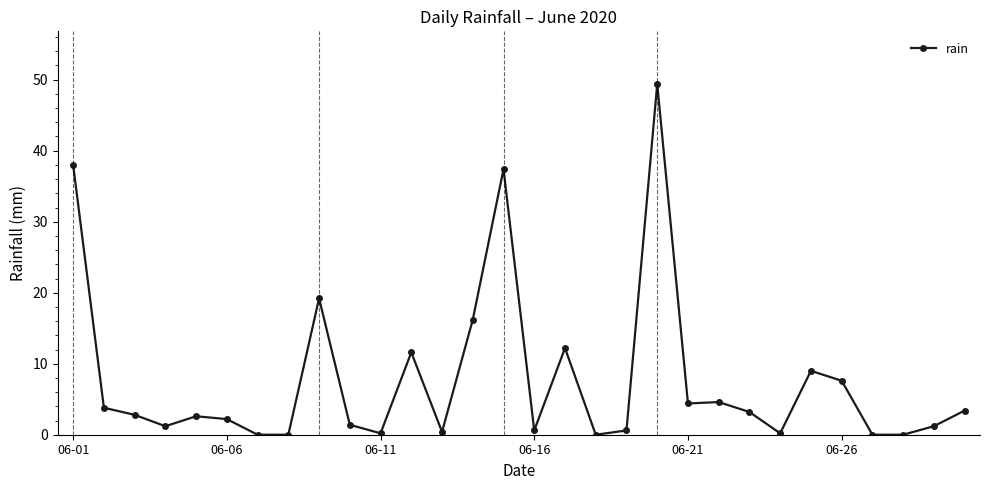

How many series are shown in this chart?

1